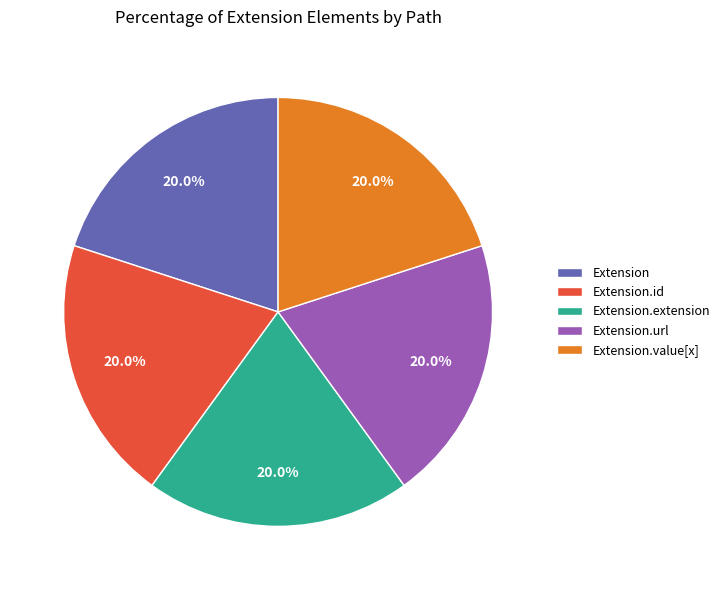

How much of the chart is everything except Extension?

80.0%